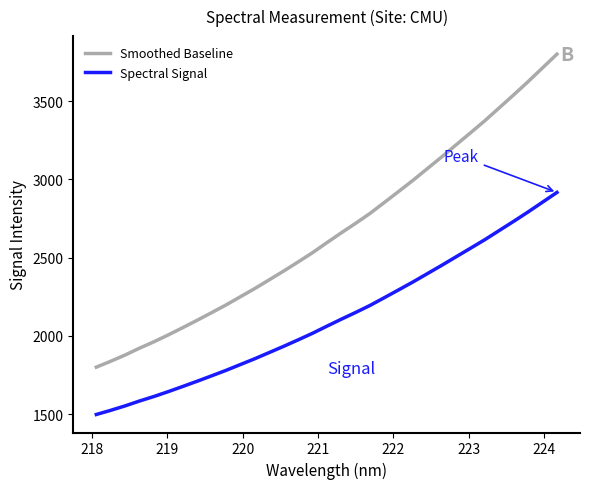

What is the greatest value displayed?

3800.0